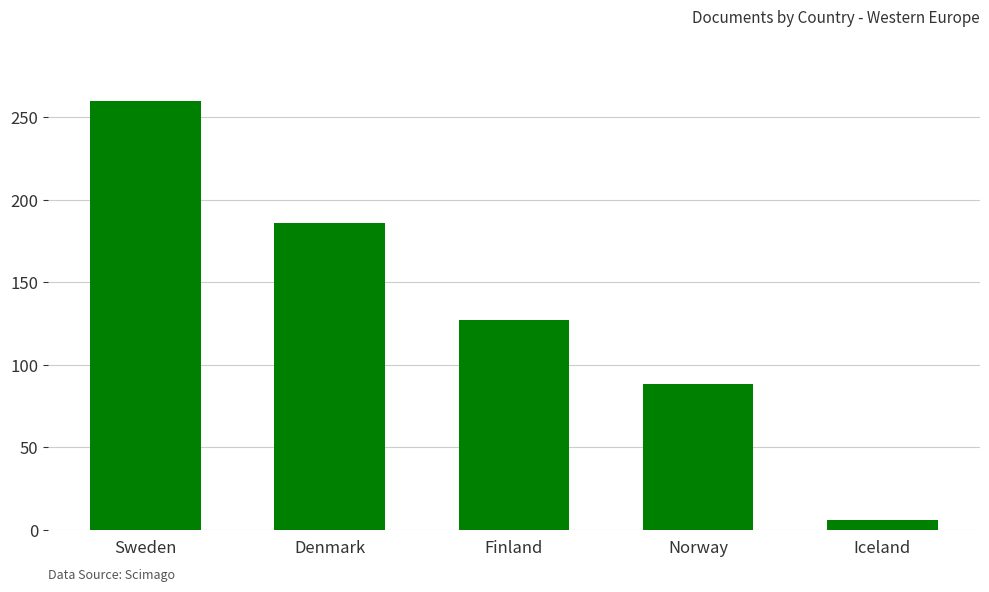

At which label is the value closest to 133?

Finland